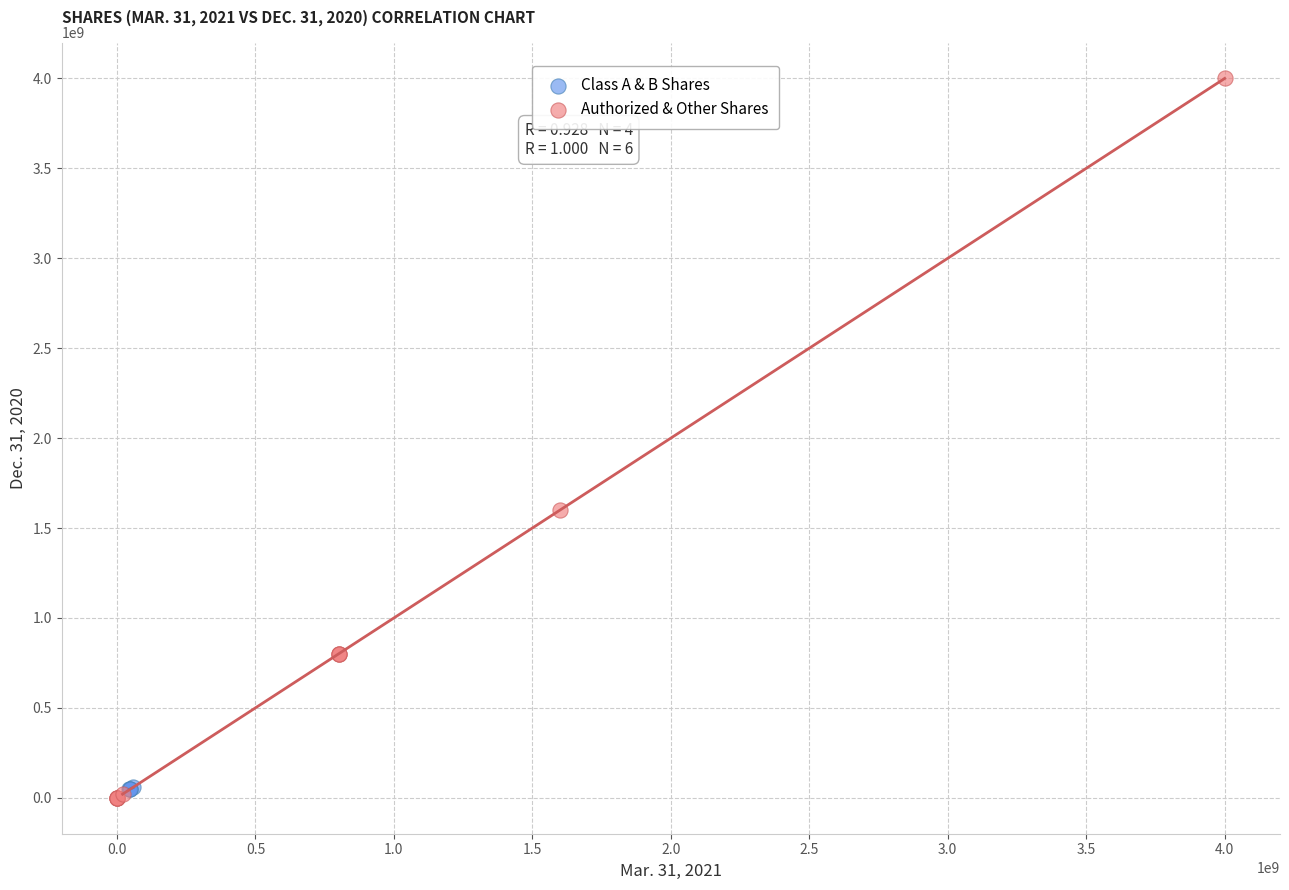

Which series has the largest Y range (max minus min)?

Authorized & Other Shares